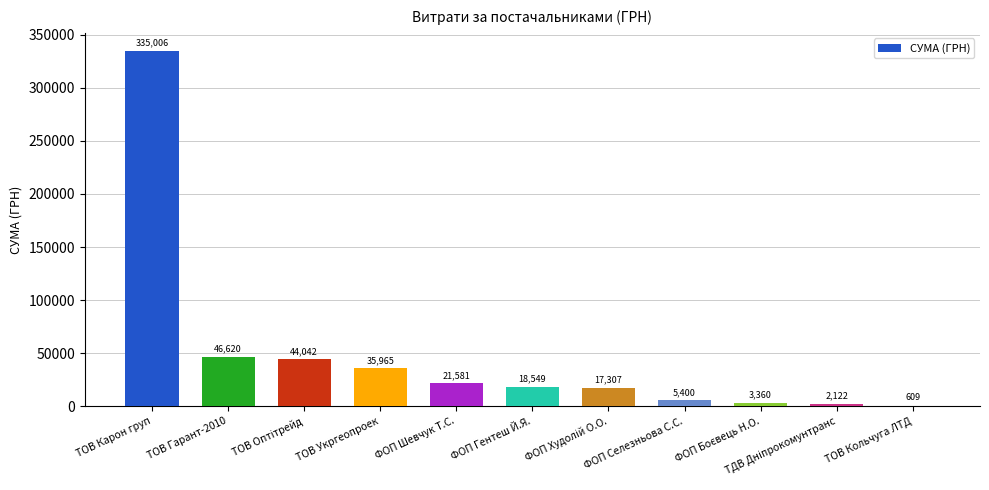

How many series are shown in this chart?

1